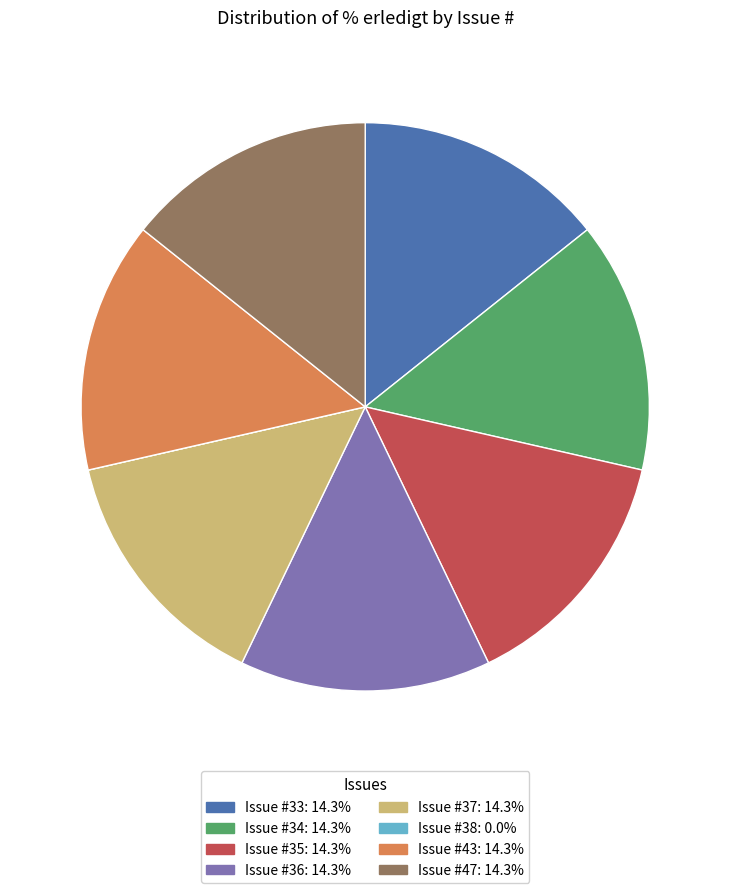

Which slice is the smallest?

38